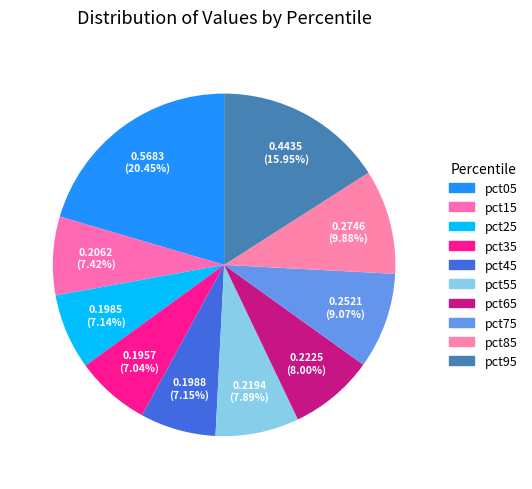

What percentage is the pct55 slice, to the nearest percent?

8%